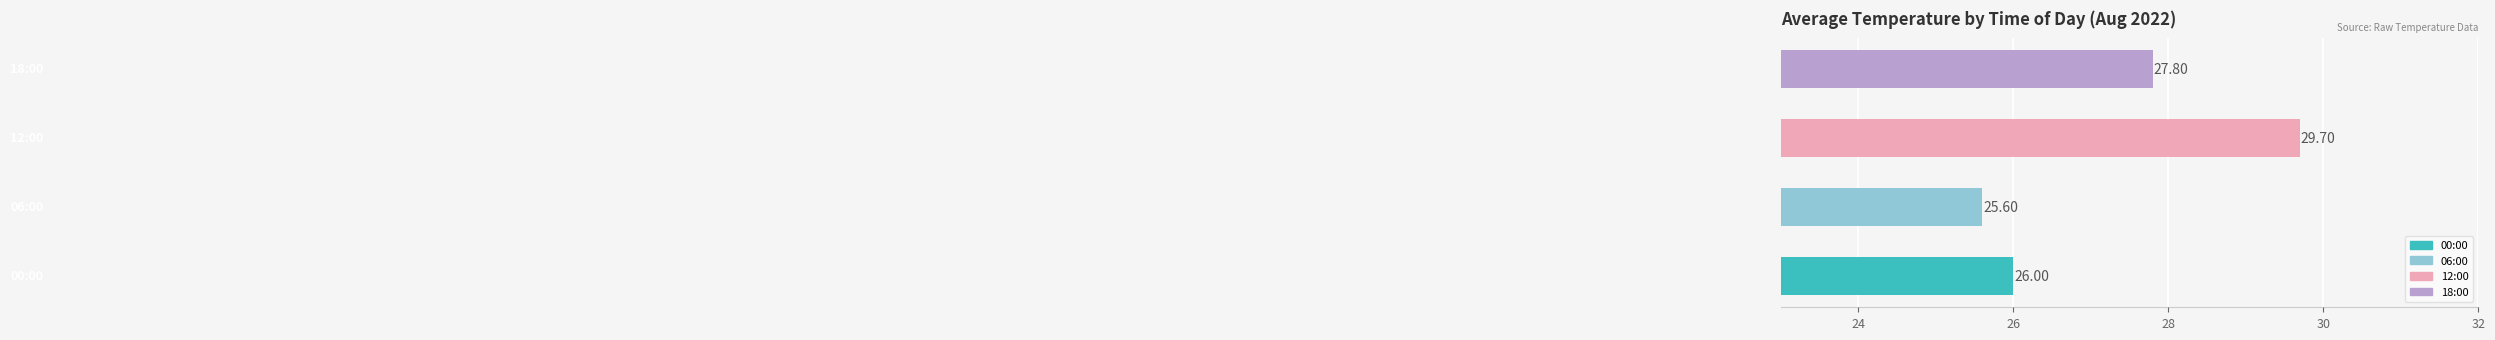

What is the sum of all values?

109.1